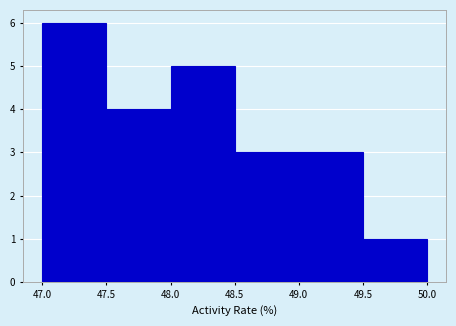

Which range on the x-axis has the tallest bar?

47.0 to 47.5